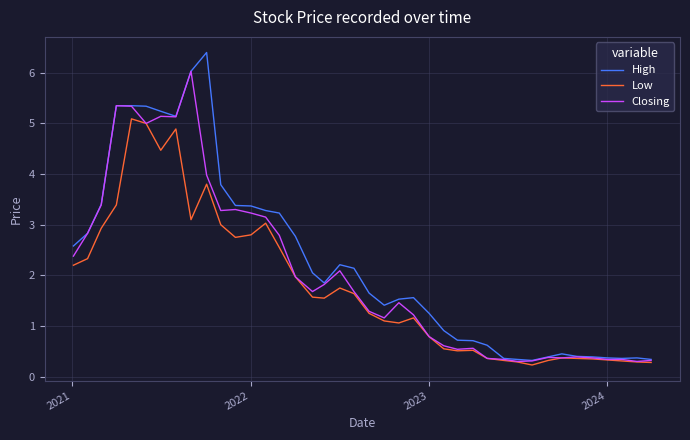

List the series in order of their overall mean, highest first.

High, Closing, Low